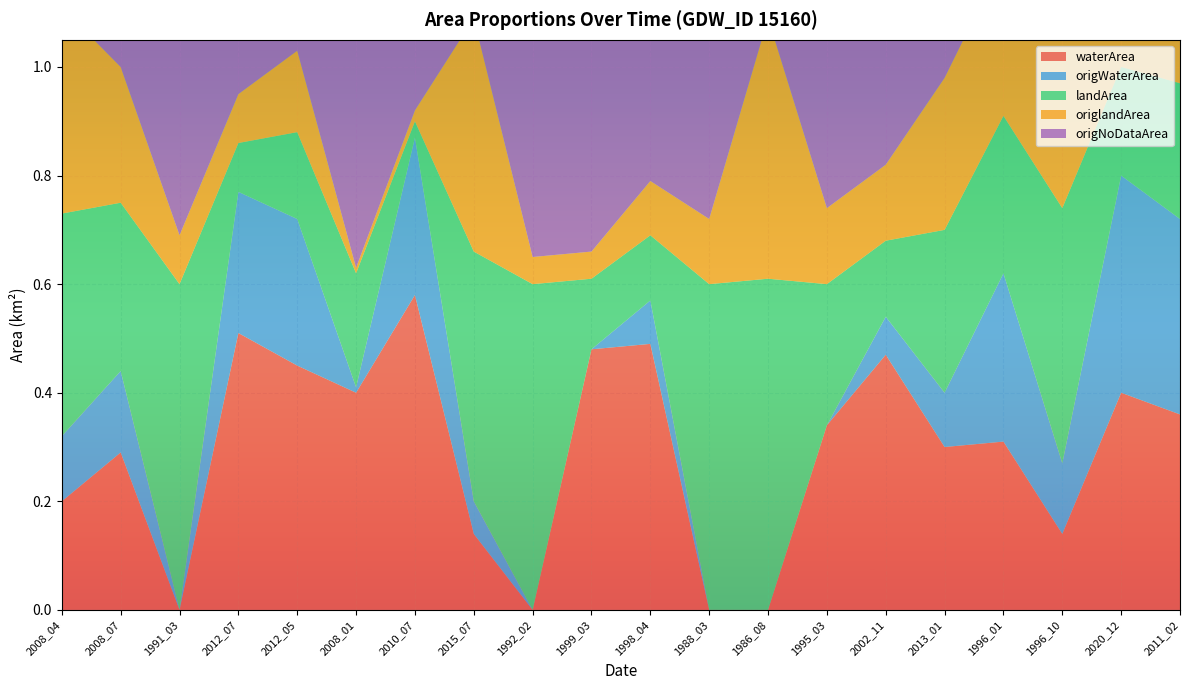

Reading right to left, transcribe all the data shown in this chart.

waterArea: 2011_02=0.4	2020_12=0.4	1996_10=0.1	1996_01=0.3	2013_01=0.3	2002_11=0.5	1995_03=0.3	1986_08=0.0	1988_03=0.0	1998_04=0.5	1999_03=0.5	1992_02=0.0	2015_07=0.1	2010_07=0.6	2008_01=0.4	2012_05=0.5	2012_07=0.5	1991_03=0.0	2008_07=0.3	2008_04=0.2
origWaterArea: 2011_02=0.4	2020_12=0.4	1996_10=0.1	1996_01=0.3	2013_01=0.1	2002_11=0.1	1995_03=0.0	1986_08=0.0	1988_03=0.0	1998_04=0.1	1999_03=0.0	1992_02=0.0	2015_07=0.1	2010_07=0.3	2008_01=0.0	2012_05=0.3	2012_07=0.3	1991_03=0.0	2008_07=0.1	2008_04=0.1
landArea: 2011_02=0.2	2020_12=0.2	1996_10=0.5	1996_01=0.3	2013_01=0.3	2002_11=0.1	1995_03=0.3	1986_08=0.6	1988_03=0.6	1998_04=0.1	1999_03=0.1	1992_02=0.6	2015_07=0.5	2010_07=0.0	2008_01=0.2	2012_05=0.2	2012_07=0.1	1991_03=0.6	2008_07=0.3	2008_04=0.4
origlandArea: 2011_02=0.2	2020_12=0.2	1996_10=0.5	1996_01=0.3	2013_01=0.3	2002_11=0.1	1995_03=0.1	1986_08=0.5	1988_03=0.1	1998_04=0.1	1999_03=0.1	1992_02=0.1	2015_07=0.4	2010_07=0.0	2008_01=0.0	2012_05=0.1	2012_07=0.1	1991_03=0.1	2008_07=0.2	2008_04=0.4
origNoDataArea: 2011_02=0.0	2020_12=0.0	1996_10=0.0	1996_01=0.0	2013_01=0.2	2002_11=0.4	1995_03=0.5	1986_08=0.1	1988_03=0.5	1998_04=0.4	1999_03=0.6	1992_02=0.6	2015_07=0.1	2010_07=0.3	2008_01=0.6	2012_05=0.2	2012_07=0.3	1991_03=0.5	2008_07=0.2	2008_04=0.1